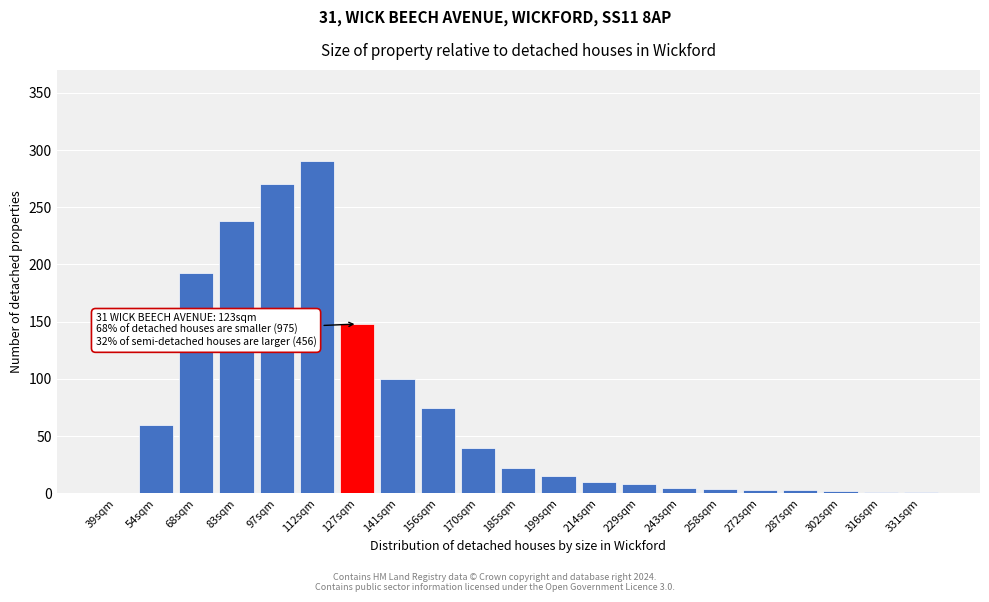

What is the sum of all values?

1488